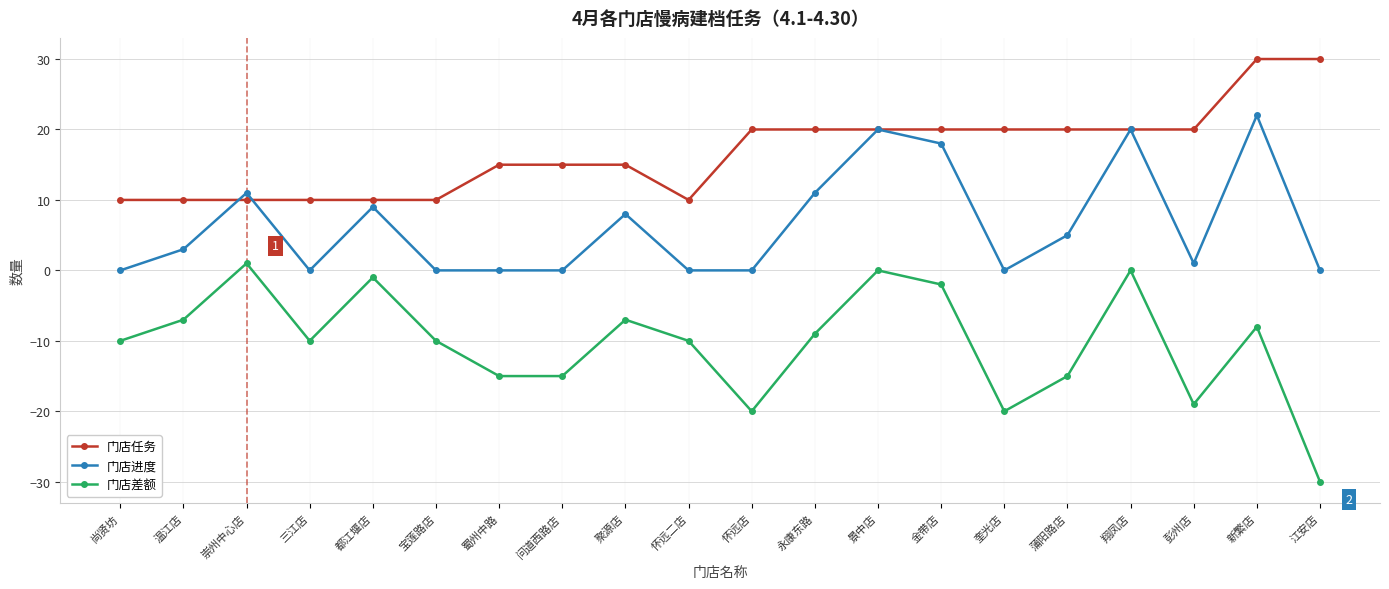

What is the average value of the 门店任务 series?

17